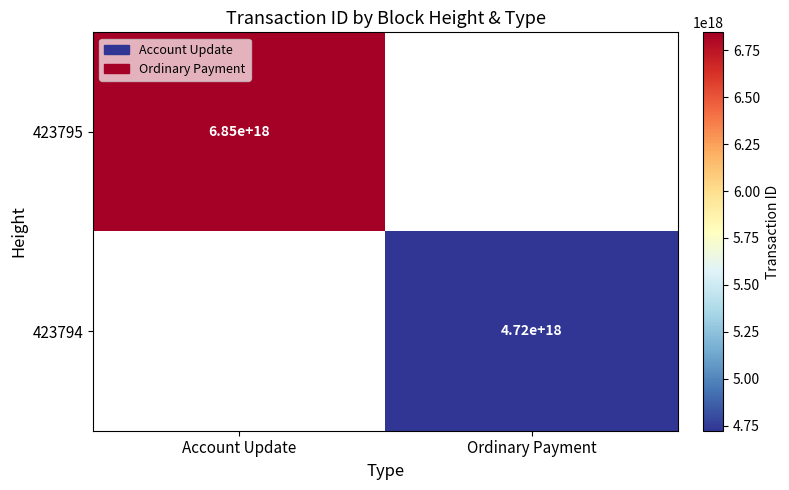

The value of 423795 at Account Update is 4765529815160837120. True or false?

False